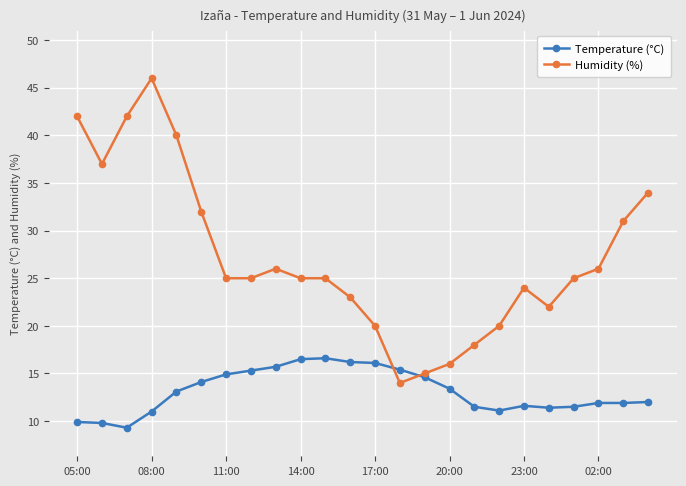

What is the value of the Temperature (°C) point at the 15th from the left?

14.6